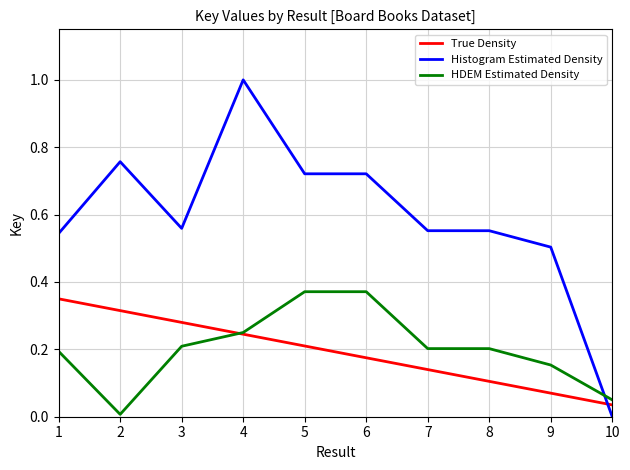

What is the maximum value shown in the chart?

1.0